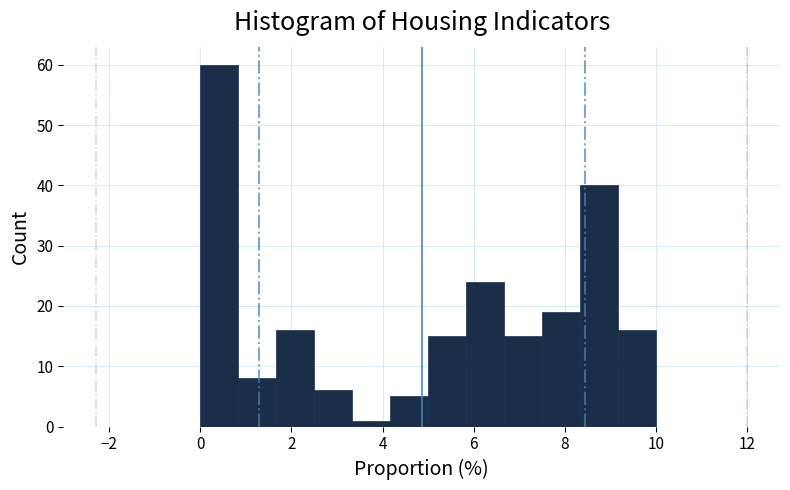

Reading left to right, transcribe this chart: for each bar, give the range it covers on the x-axis and its height. Neither the bar edges nor the heights are printed on the chart, so give them approximately, as read against the axes.

0.0 to 0.8: 60
0.8 to 1.6: 8
1.6 to 2.6: 16
2.6 to 3.4: 6
3.4 to 4.2: 1
4.2 to 5.0: 5
5.0 to 5.8: 15
5.8 to 6.6: 24
6.6 to 7.6: 15
7.6 to 8.4: 19
8.4 to 9.2: 40
9.2 to 10.0: 16